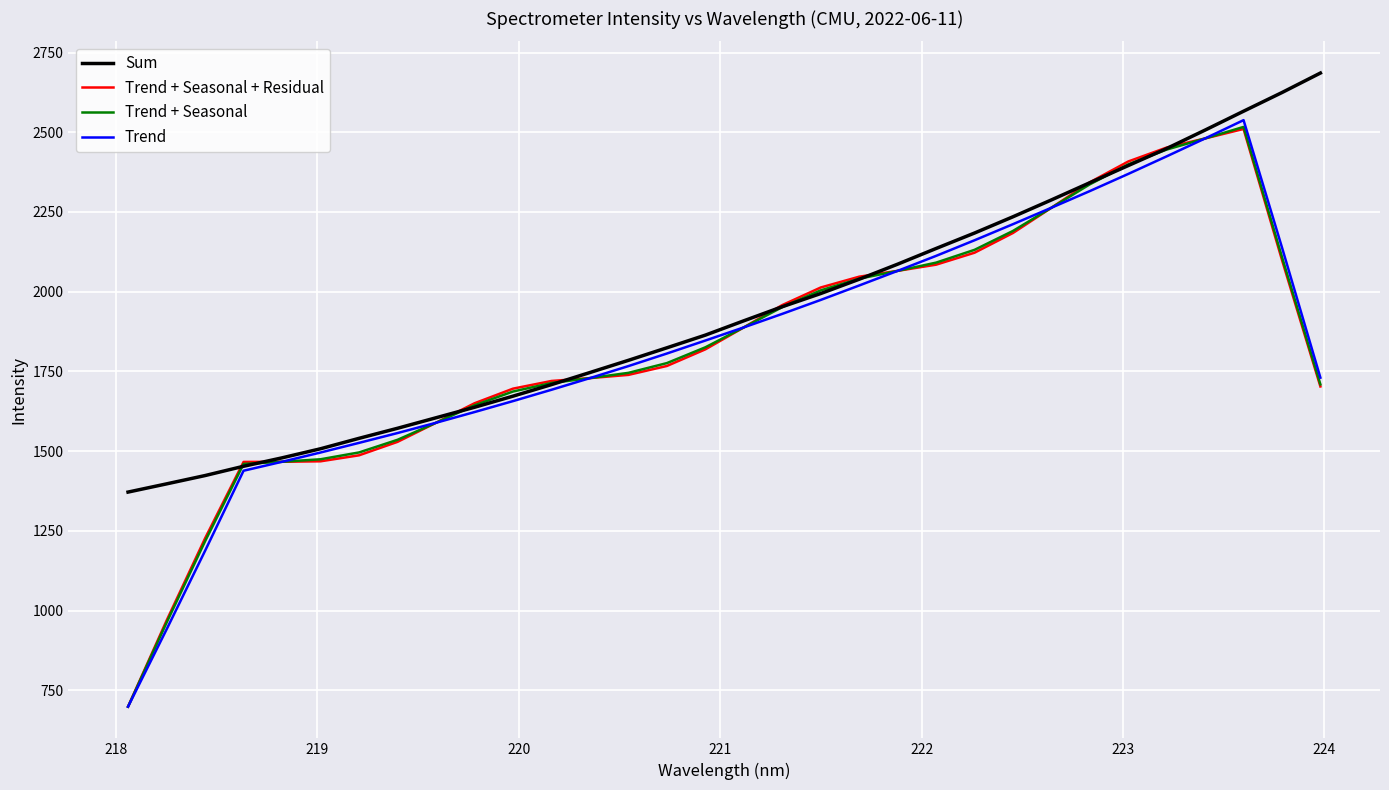

What is the lowest value of the Trend + Seasonal + Residual series?

698.8